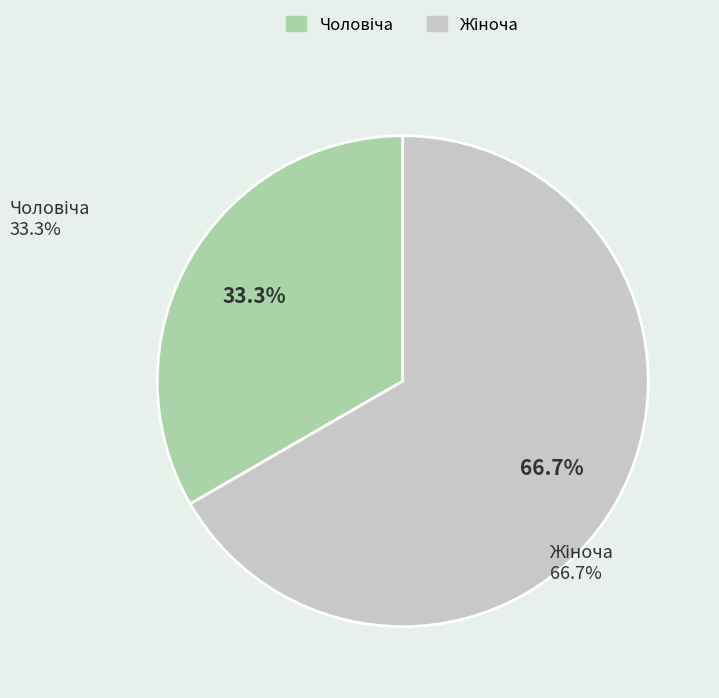

How many segments does this pie chart have?

2